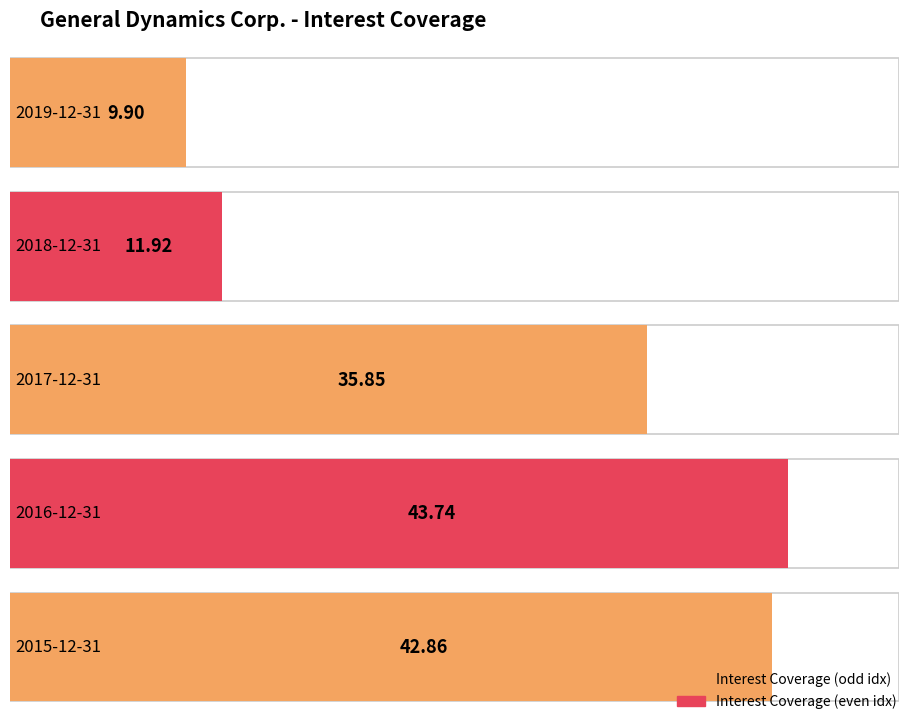

At which label is the value closest to 26?

2017-12-31